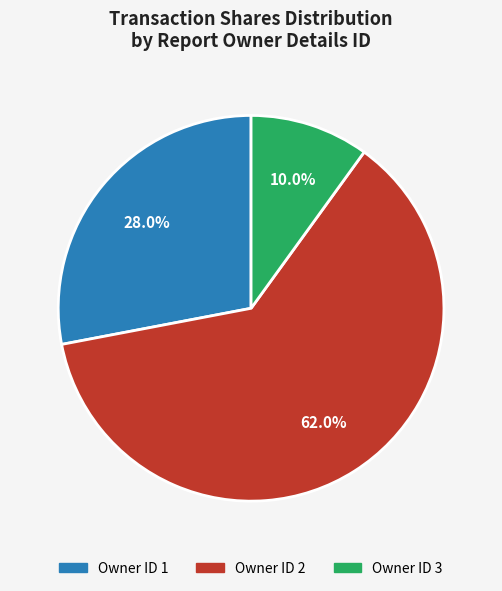

Is there any slice that represents more than half of the pie?

Yes